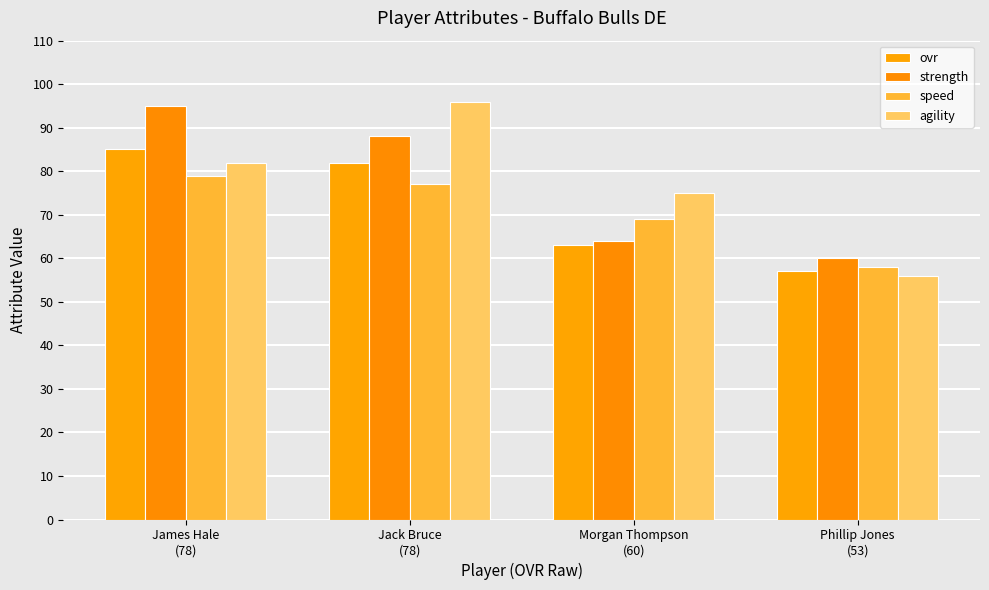

What are all the series names shown in the legend?

ovr, strength, speed, agility